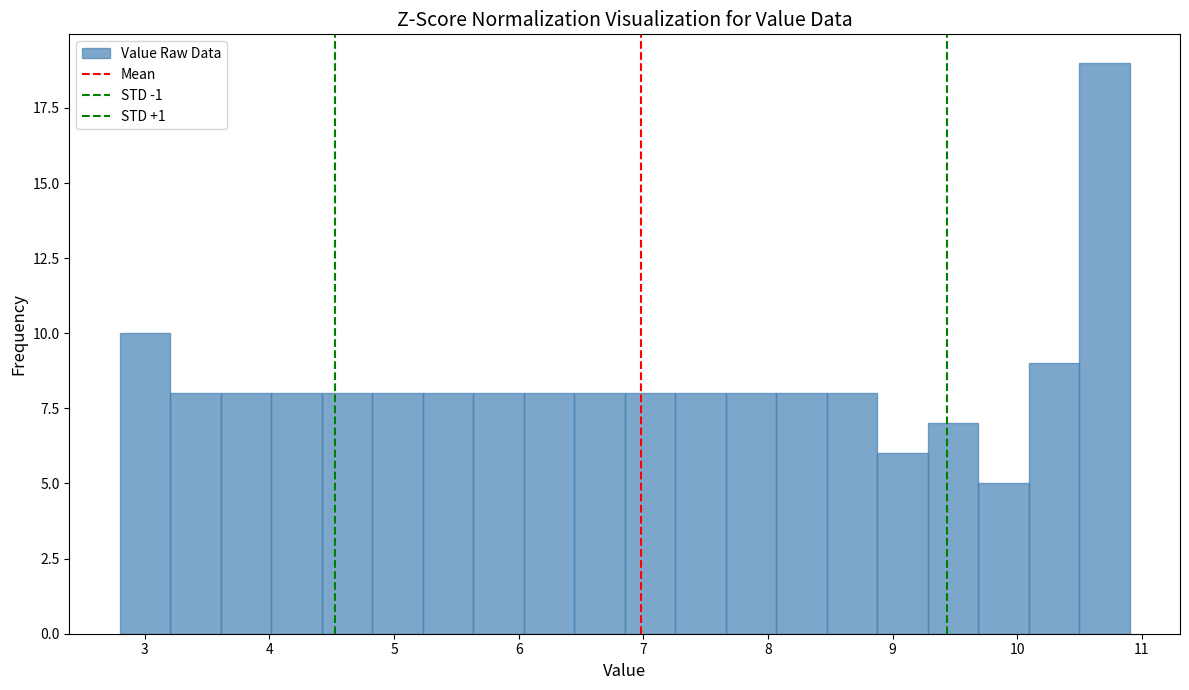

Reading left to right, transcribe this chart: for each bar, give the range it covers on the x-axis and its height. Neither the bar edges nor the heights are printed on the chart, so give them approximately, as read against the axes.

2.8 to 3.2: 10
3.2 to 3.6: 8
3.6 to 4.0: 8
4.0 to 4.4: 8
4.4 to 4.8: 8
4.8 to 5.2: 8
5.2 to 5.6: 8
5.6 to 6.0: 8
6.0 to 6.4: 8
6.4 to 6.9: 8
6.9 to 7.3: 8
7.3 to 7.7: 8
7.7 to 8.1: 8
8.1 to 8.5: 8
8.5 to 8.9: 8
8.9 to 9.3: 6
9.3 to 9.7: 7
9.7 to 10.1: 5
10.1 to 10.5: 9
10.5 to 10.9: 19